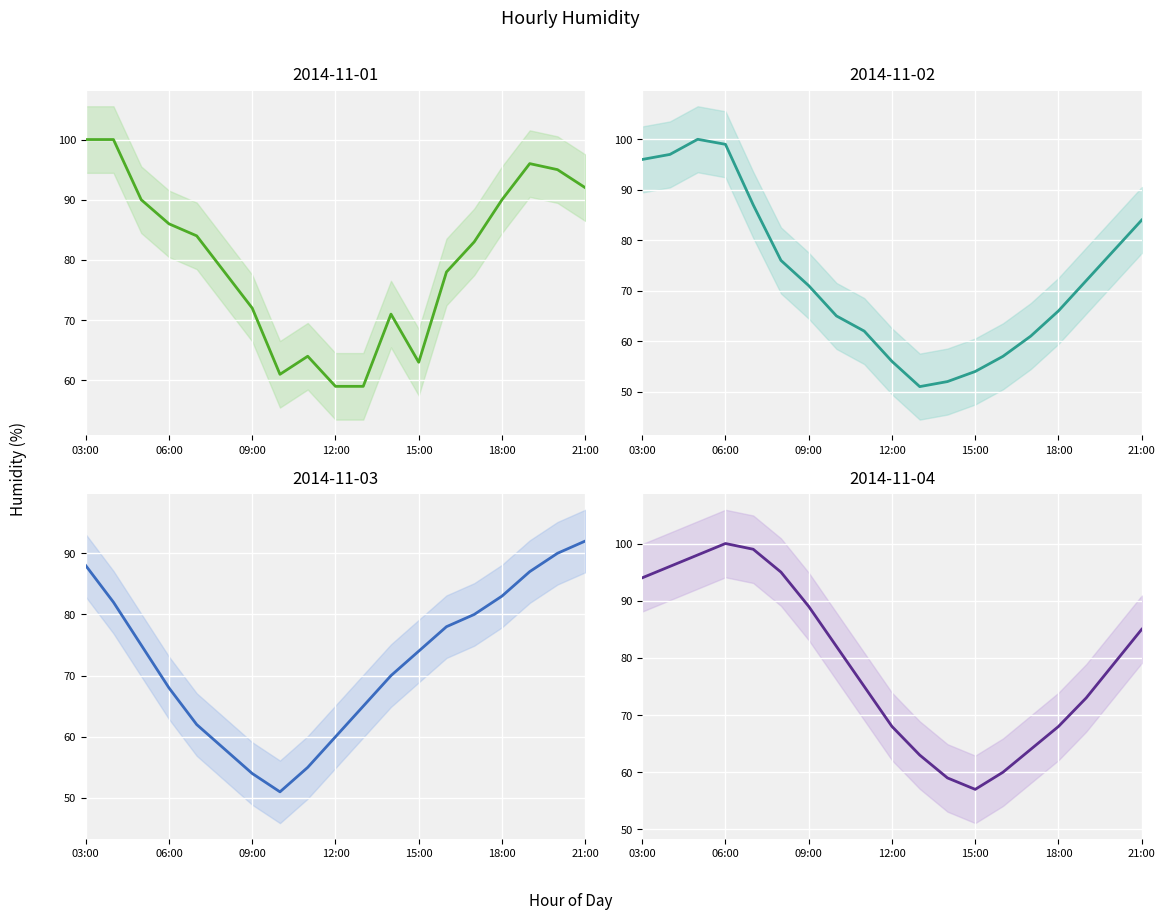

How many values in the 2014-11-02 series are below 71?

9